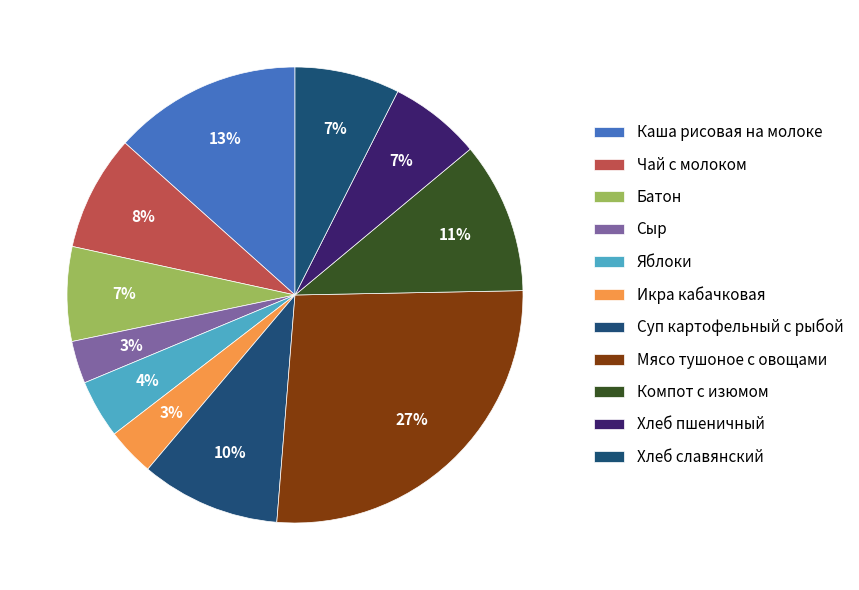

Which slice is the largest?

Мясо тушоное с овощами